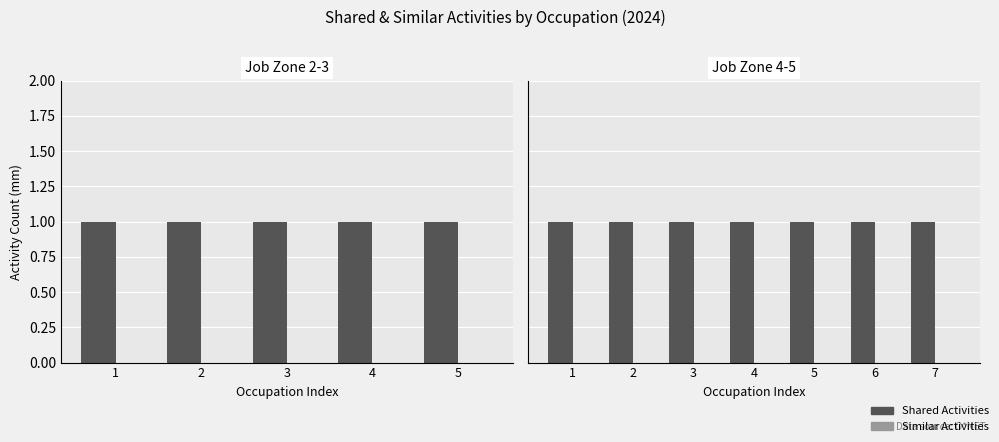

Rank the series by their maximum value, from lowest to highest.

Similar Activities, Shared Activities